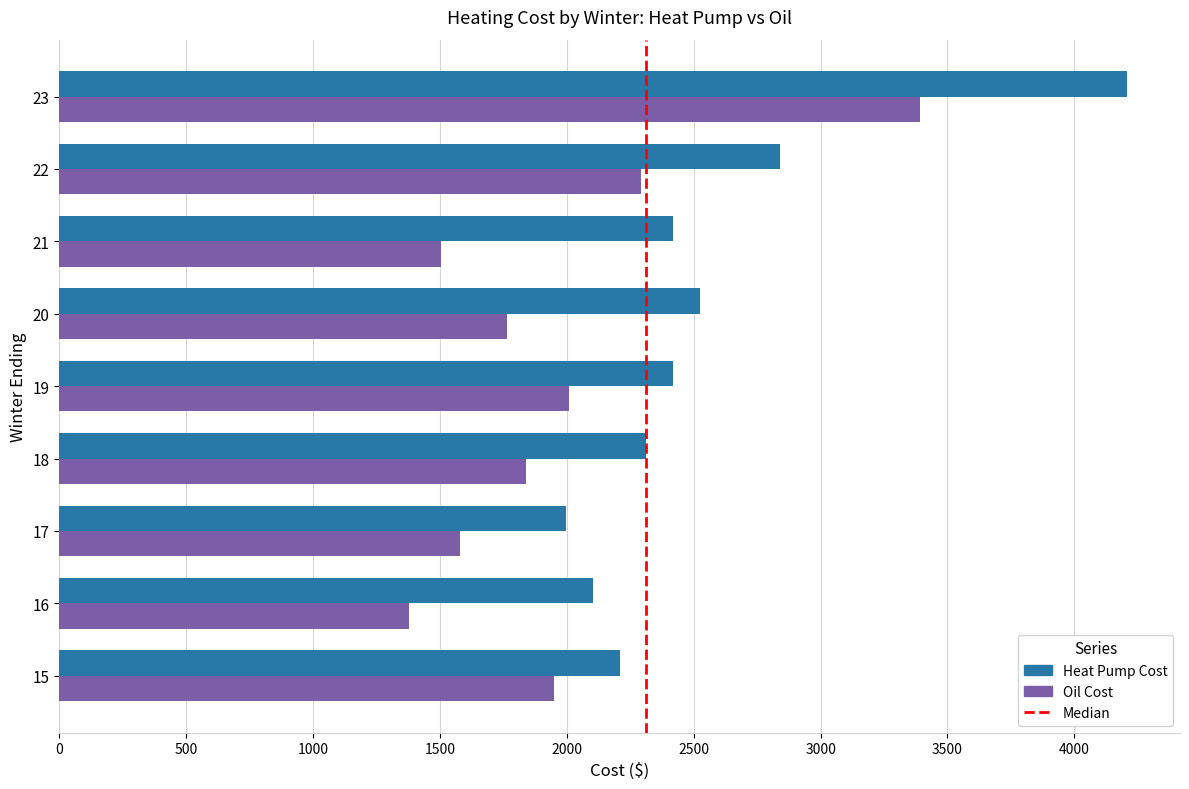

What is the total value across all series at 23?

7598.5